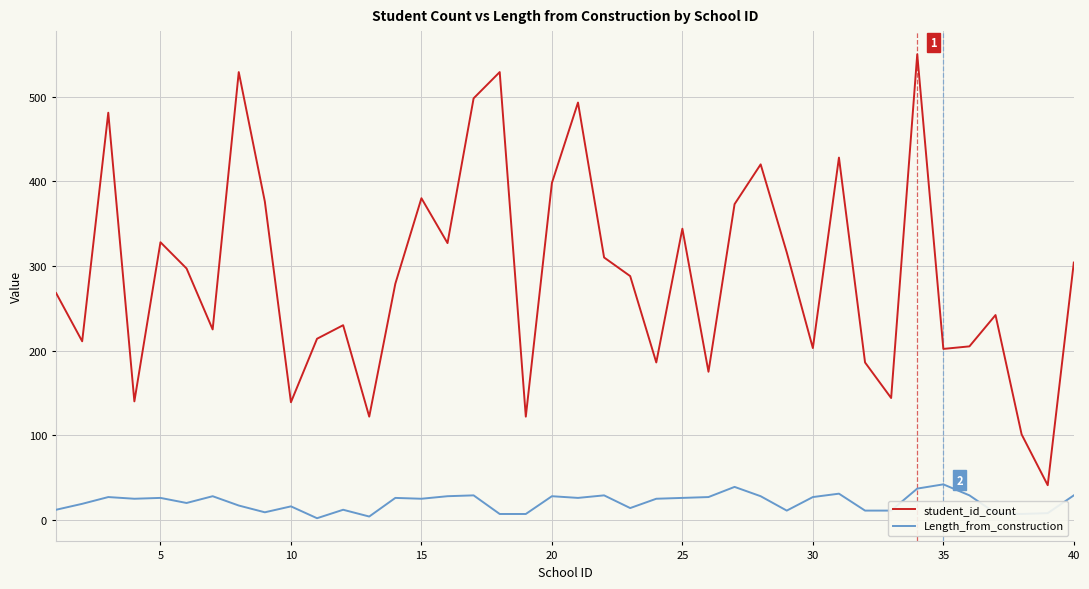

Which series has the largest total across all categories?

student_id_count